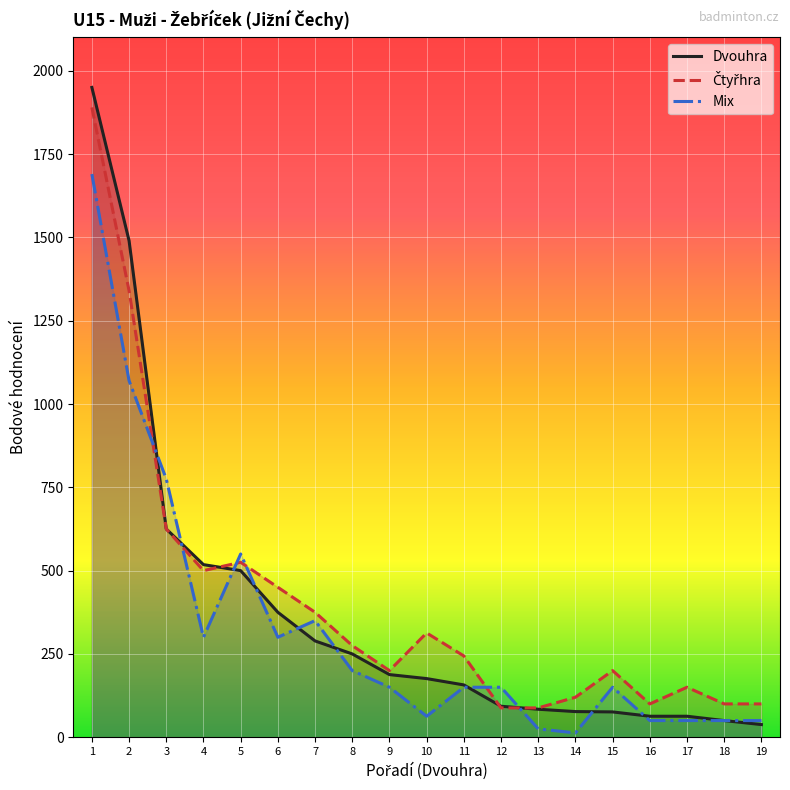

Does the chart display data point markers on the line(s)?

No